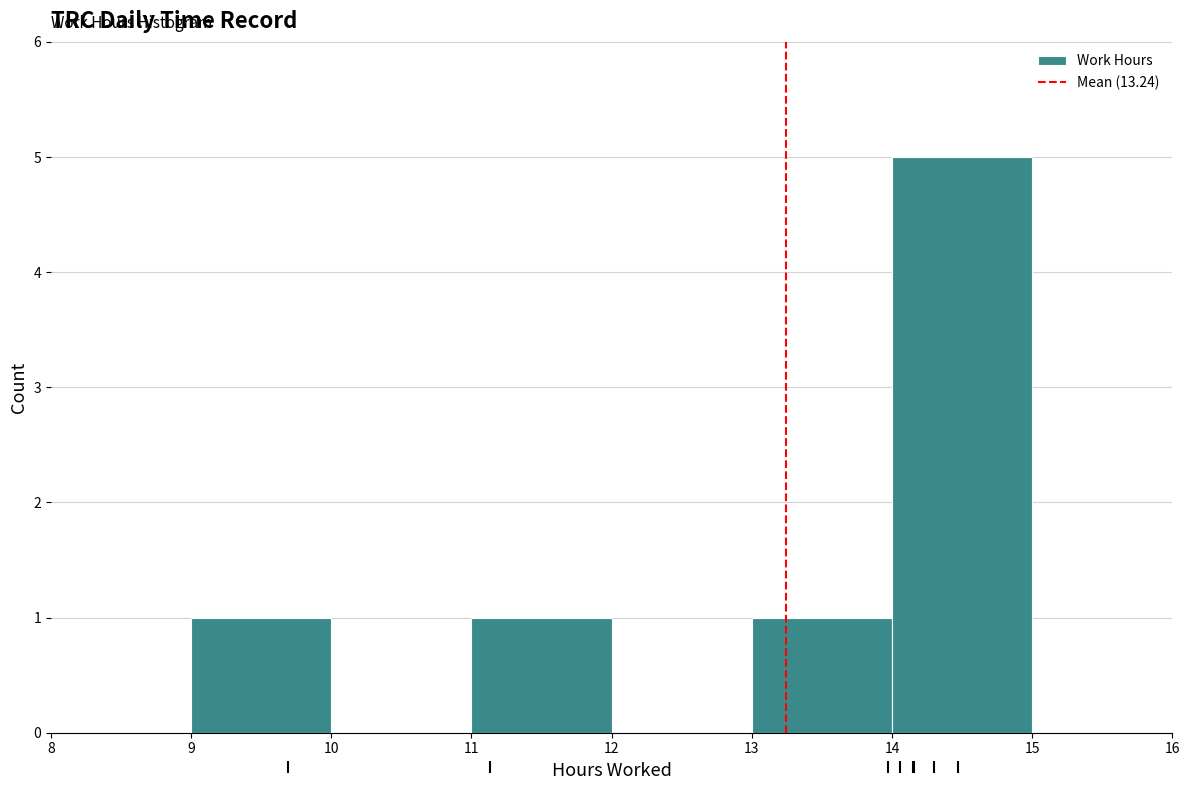

Over which range of the x-axis is the bar tallest?

14 to 15